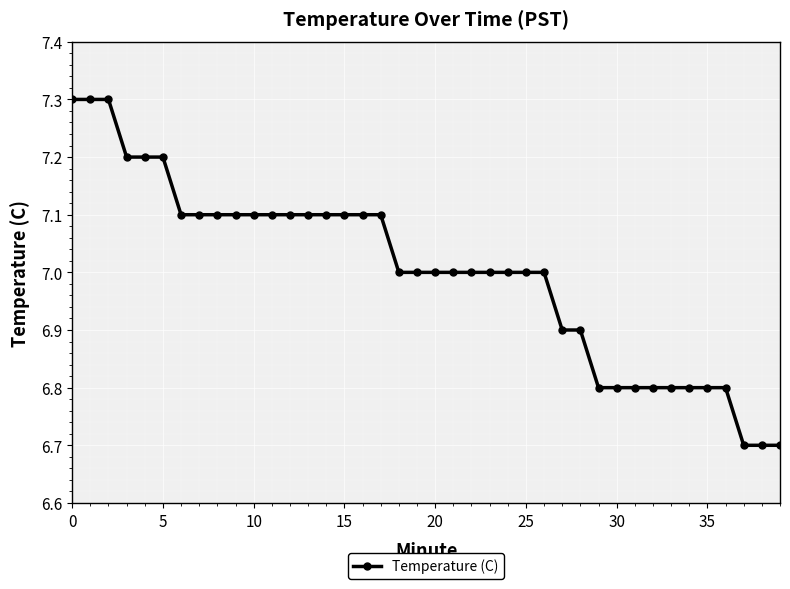

How many distinct data groups are displayed?

1